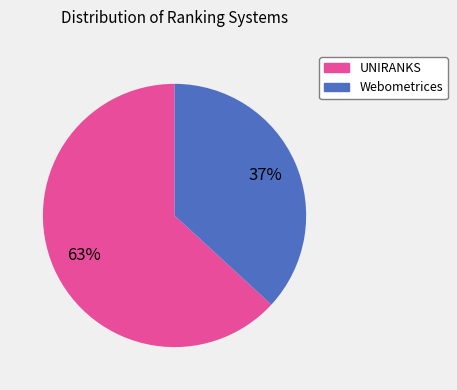

What percentage is the Webometrices slice, to the nearest percent?

37%